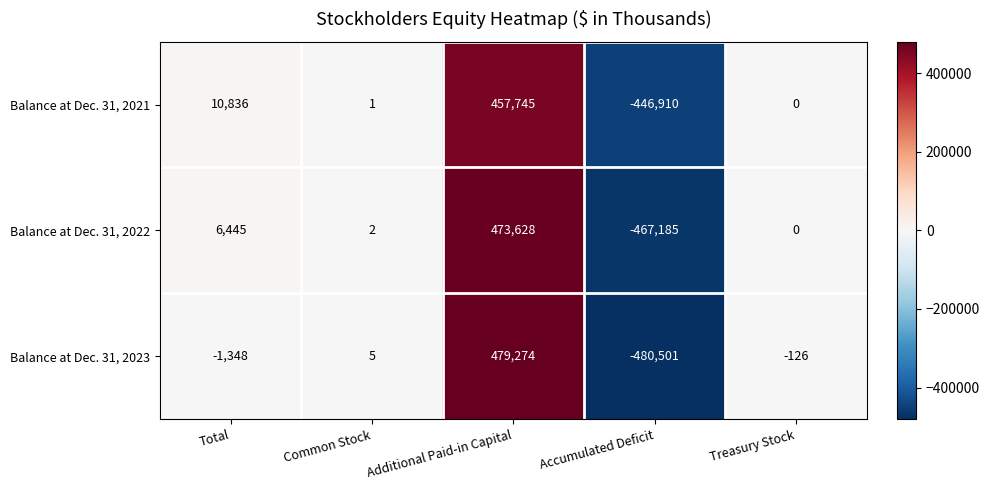

What is the smallest value displayed?

-480501